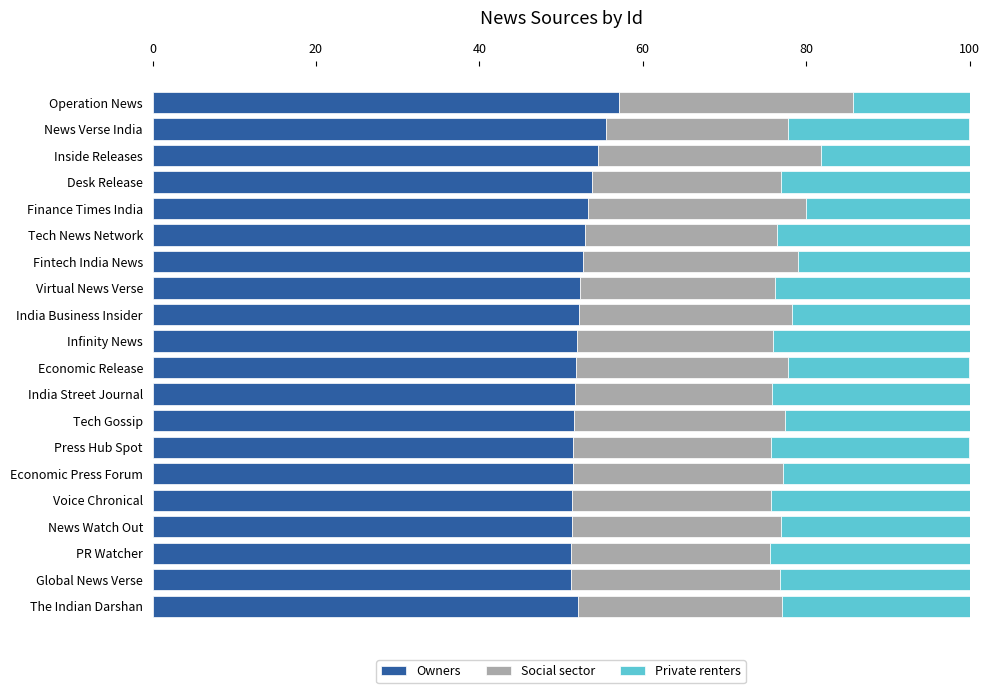

What is the minimum value for Owners?

51.2